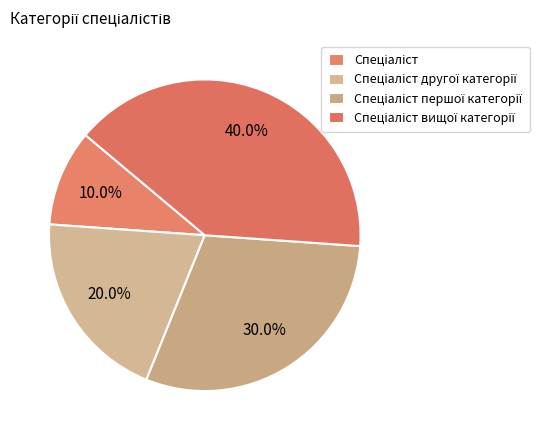

Count the number of slices in the pie.

4